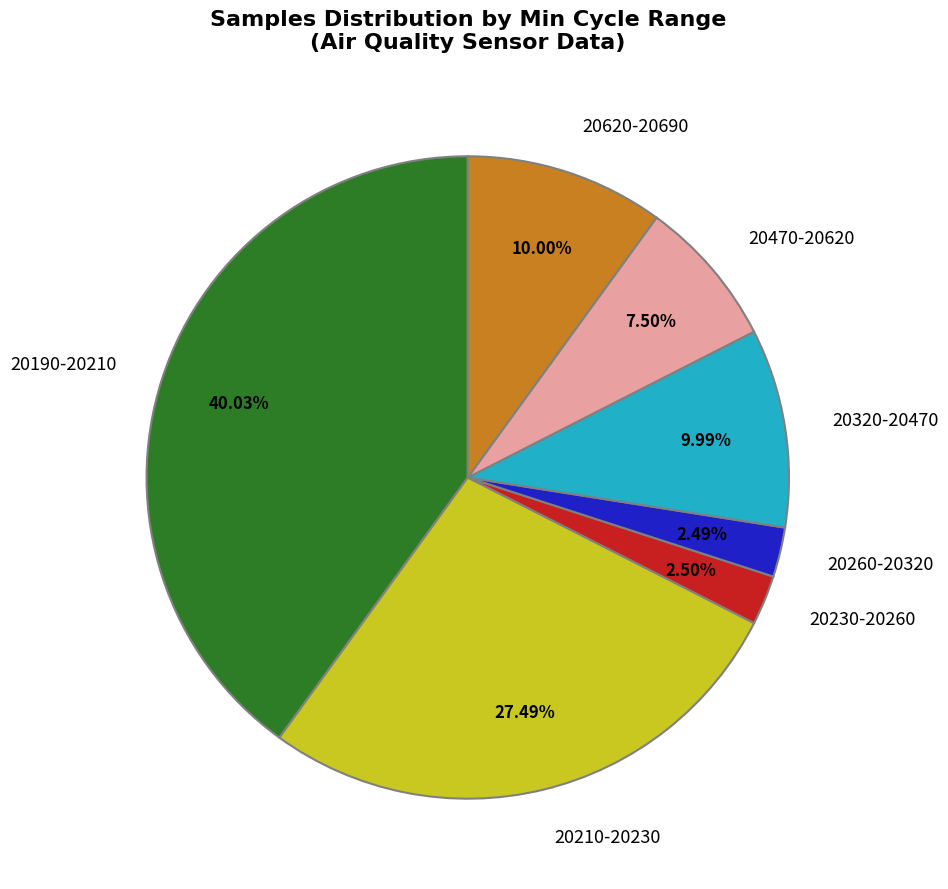

Combined, do 20190-20210 and 20210-20230 account for over 50%?

Yes